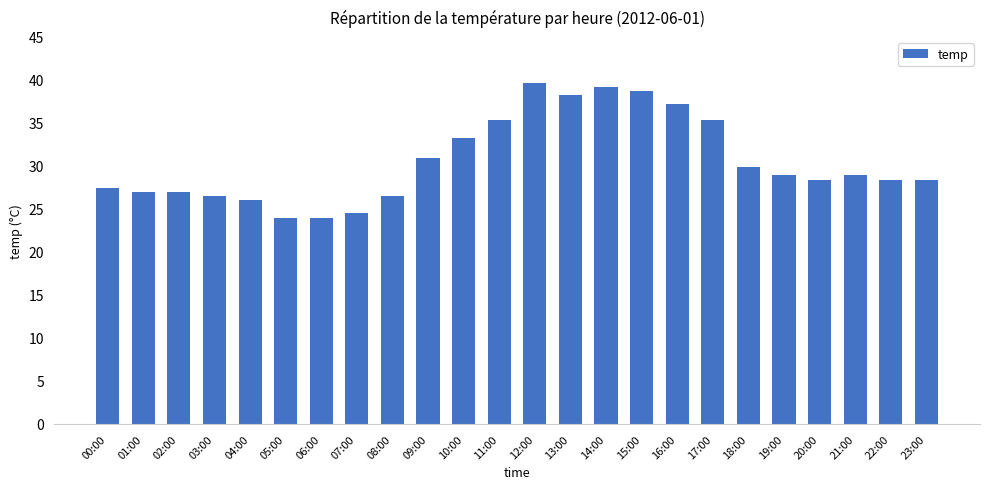

What is the sum of the values at 10:00 and 09:00?

64.2